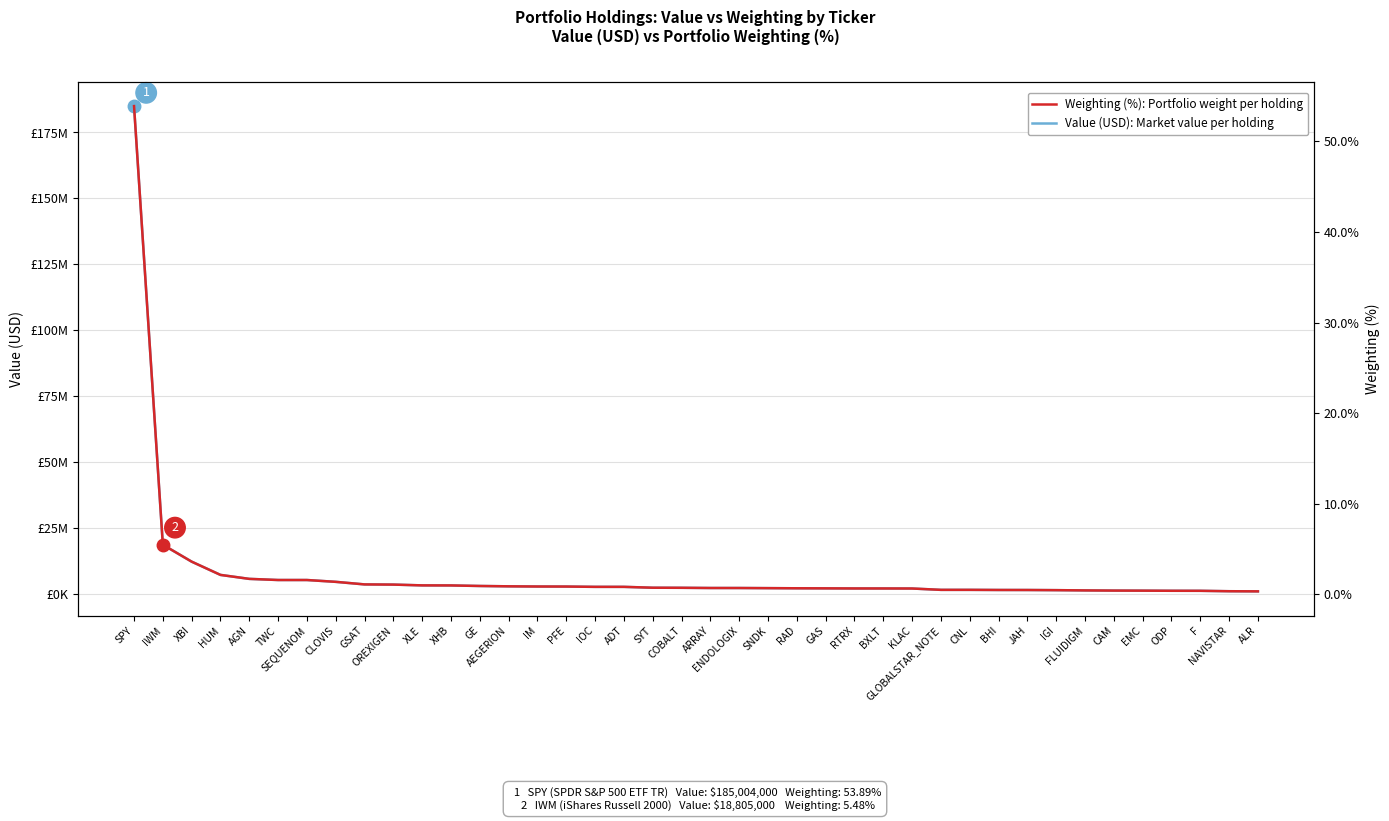

How many lines are shown in the chart?

2